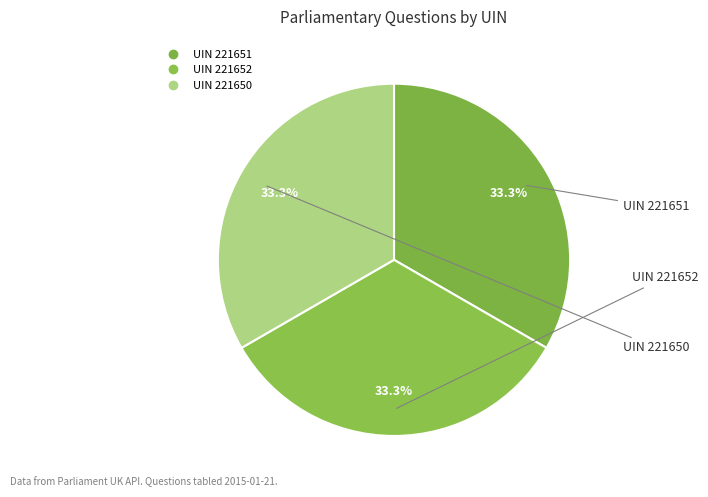

How many slices are in this pie chart?

3